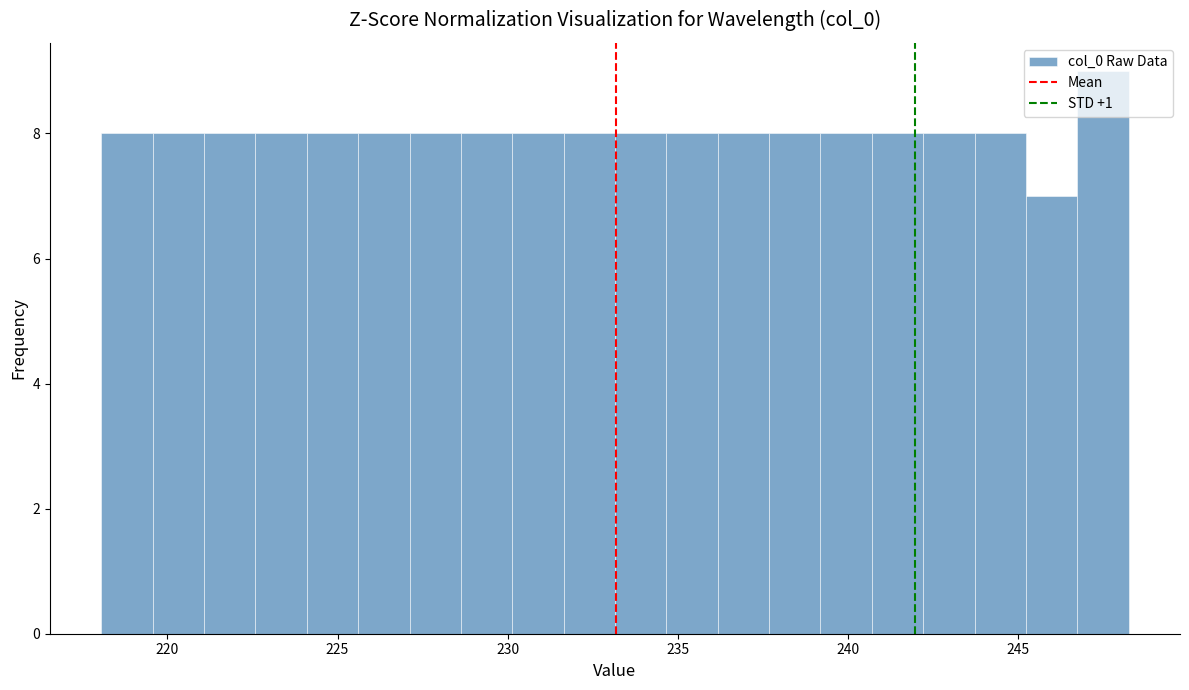

Around what value on the x-axis is the tallest bar? Give the approximate position of its centre, as read against the axis.

247.5